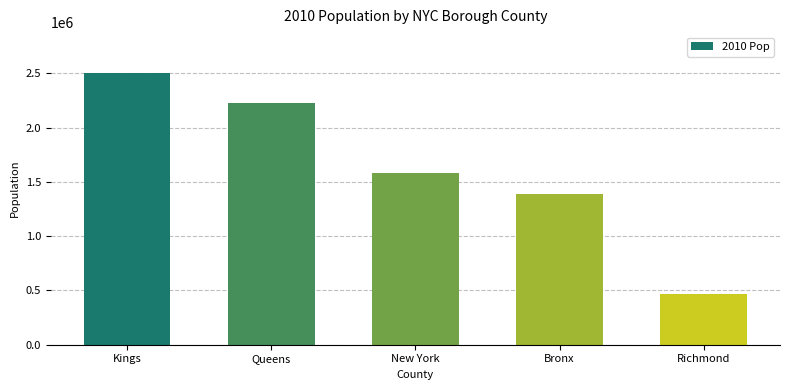

Does the chart contain stacked bars?

No